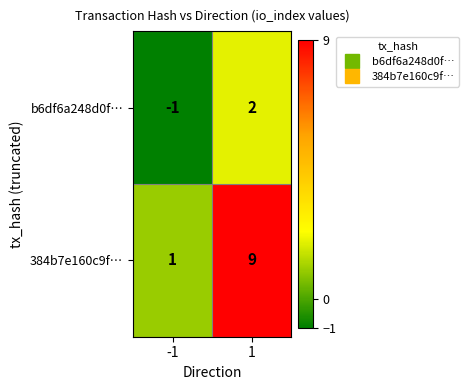

What is the maximum value shown in the chart?

9